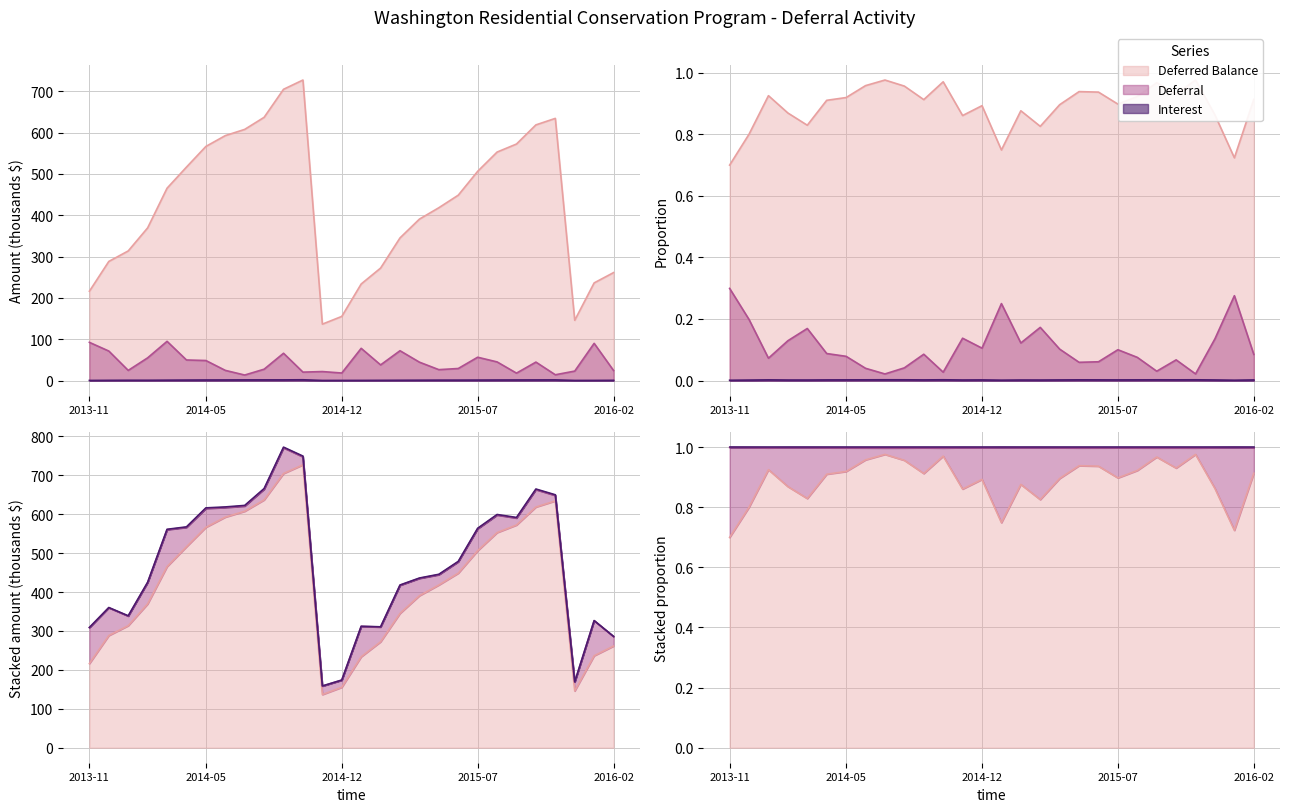

In Interest, how many points are lower than both neighbors (excluding endpoints)?

3